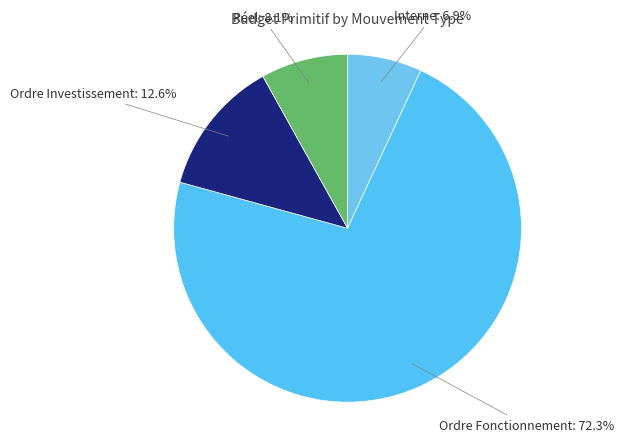

Which has a higher value, Interne or Ordre Fonctionnement?

Ordre Fonctionnement